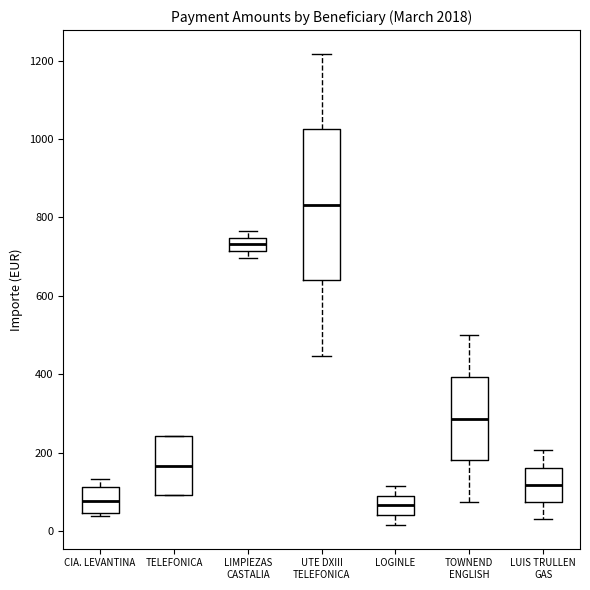

Reading left to right, read every box against the y-axis: the position of its median line, the range the box covers, and the ends of its whiskers. The values are not printed on the chart, so give them approximately, as read against the axis.

CIA. LEVANTINA: median 80, box 40 to 120, whiskers 40 (just below the box's lower edge) to 140
TELEFONICA: median 160, box 100 to 240, whiskers 100 to 240
LIMPIEZAS CASTALIA: median 740 (inside the box), box 720 to 740, whiskers 700 to 760
UTE DXIII TELEFONICA: median 840, box 640 to 1020, whiskers 440 to 1220
LOGINLE: median 60, box 40 to 100, whiskers 20 to 120
TOWNEND ENGLISH: median 280, box 180 to 400, whiskers 80 to 500
LUIS TRULLEN GAS: median 120, box 80 to 160, whiskers 40 to 200